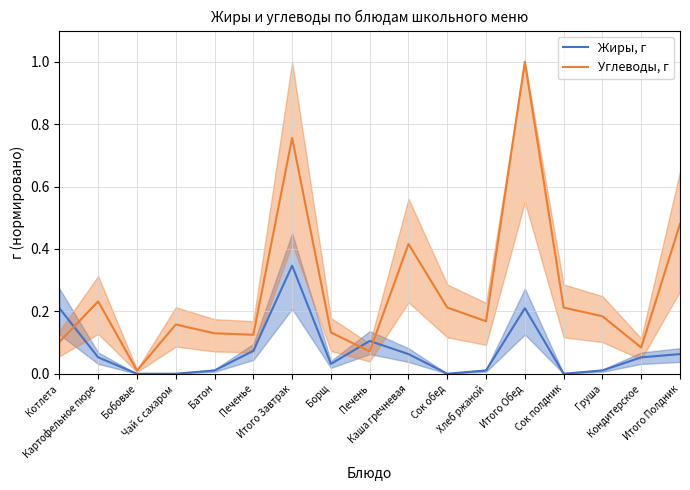

What is the difference between the highest and lowest values at Сок полдник?

0.2